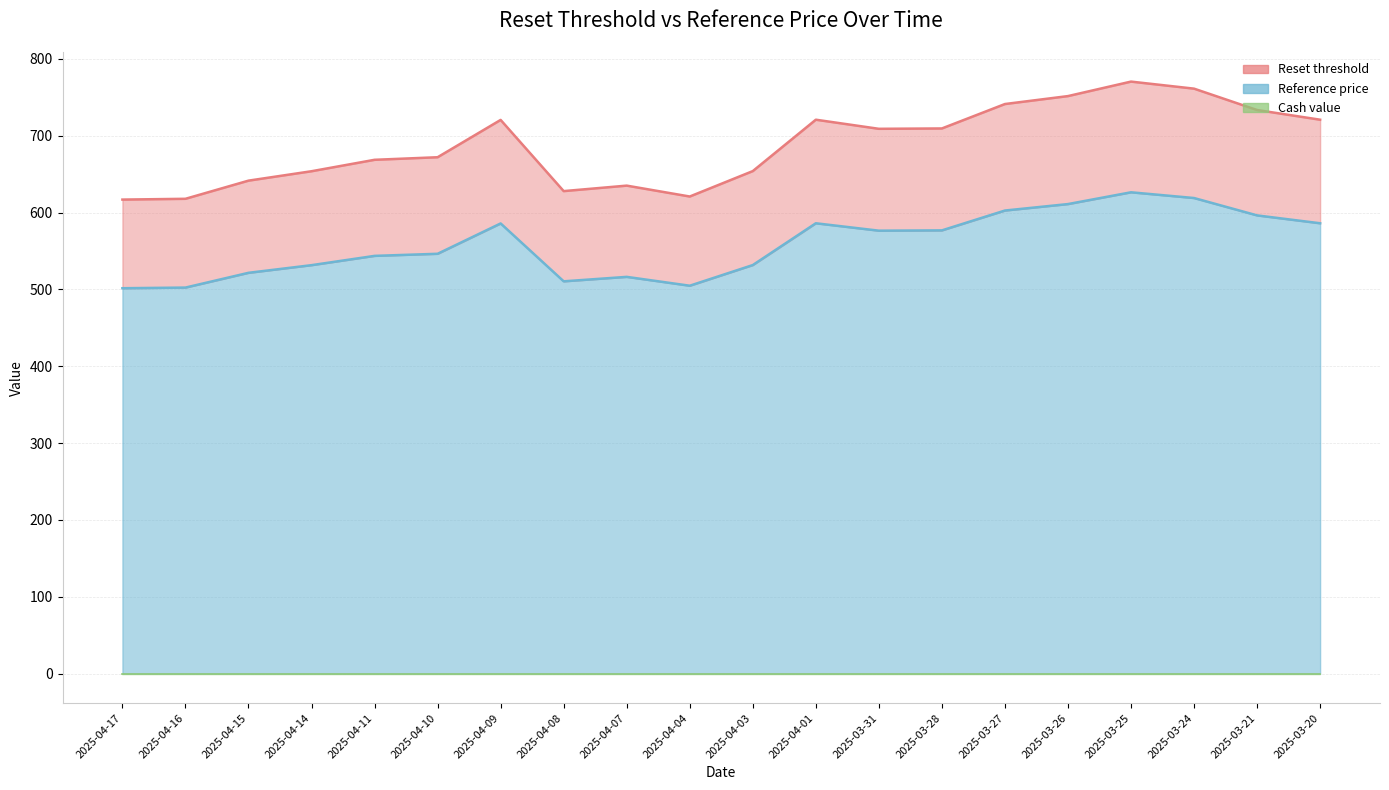

What is the difference between the second highest and second lowest values in the Reference price series?

116.5